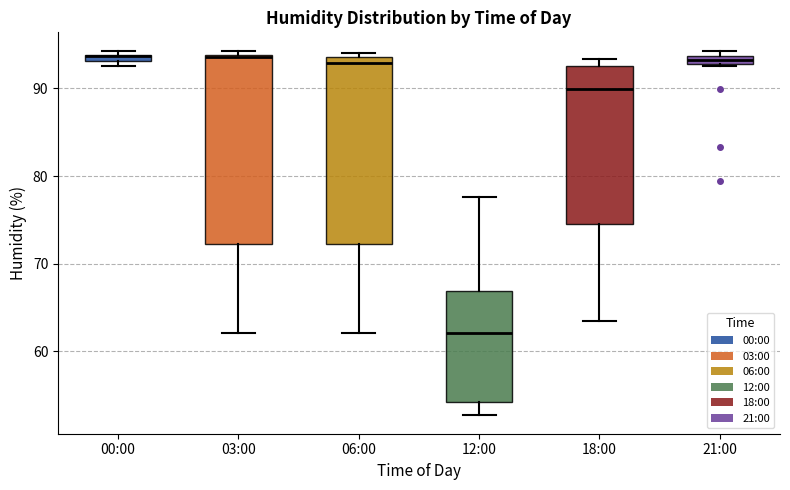

Where is the lower edge of the box for 00:00 on the y-axis? The values are not printed on the chart, so give them approximately, as read against the axis.

93